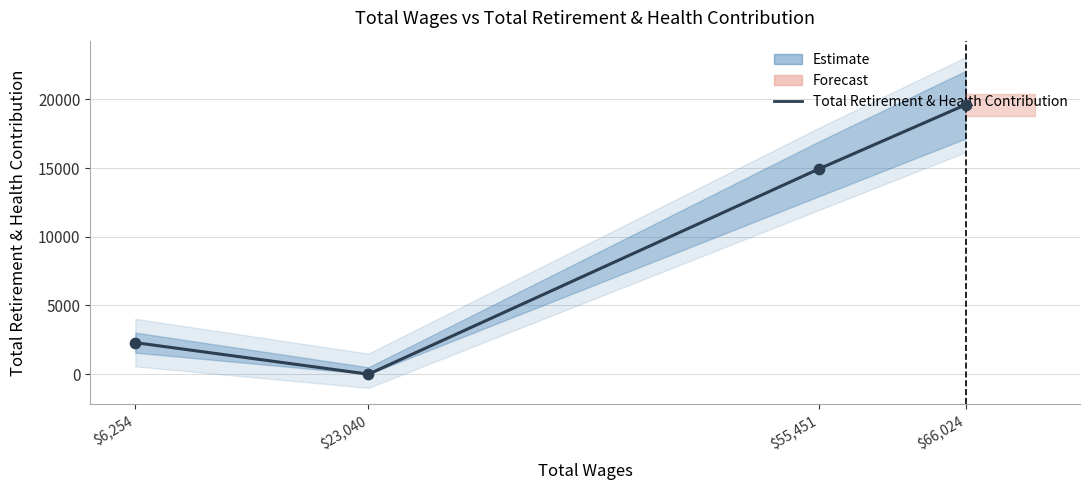

What is the ratio of the value at $55,451 to the value at $66,024?

0.8